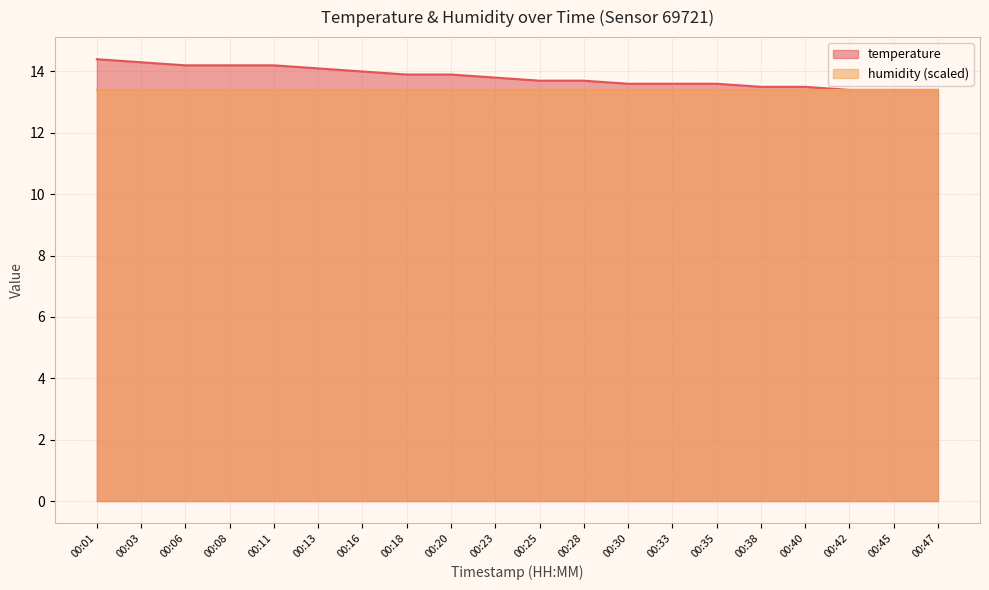

What is the average value?

13.8